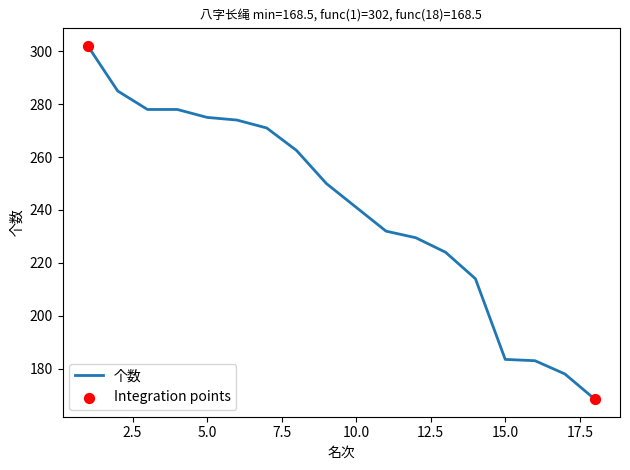

What is the minimum value shown in the chart?

168.5